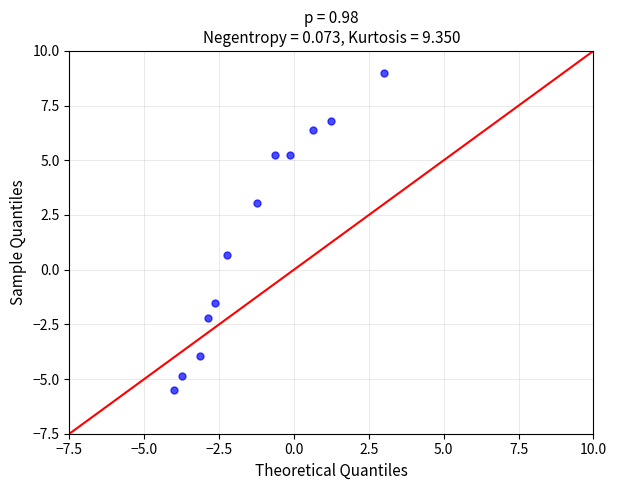

What Y value in the scatter plot is closest to 1?

0.7